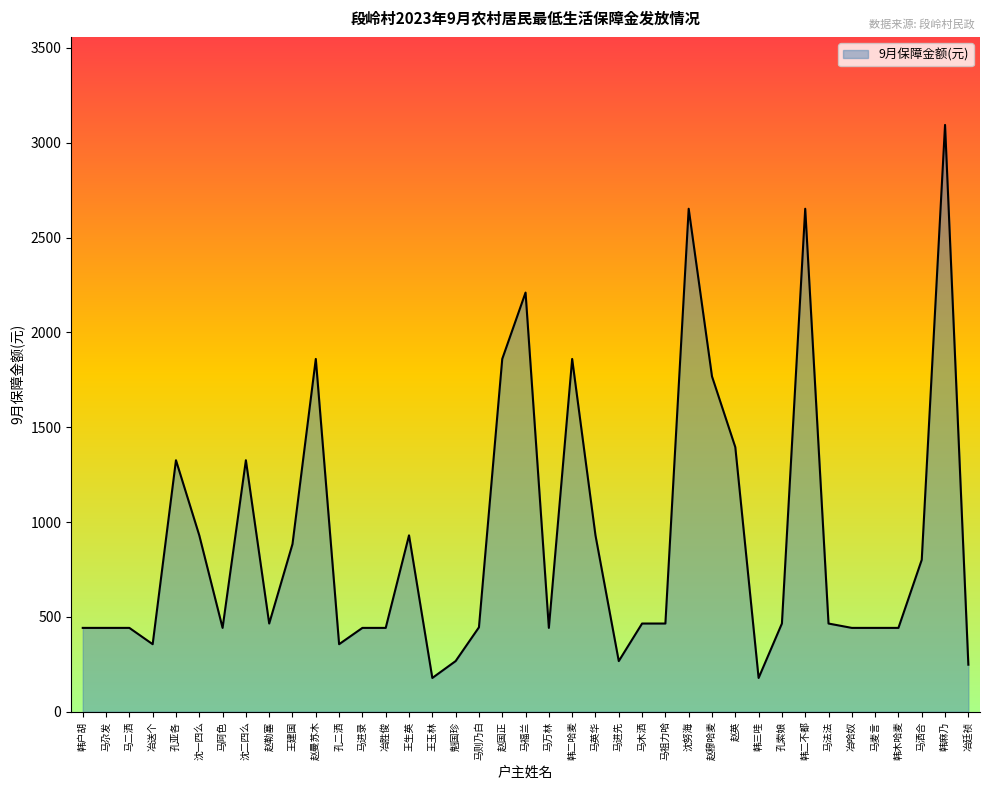

Is it true that the value at 赵勒塞 is 782?

False